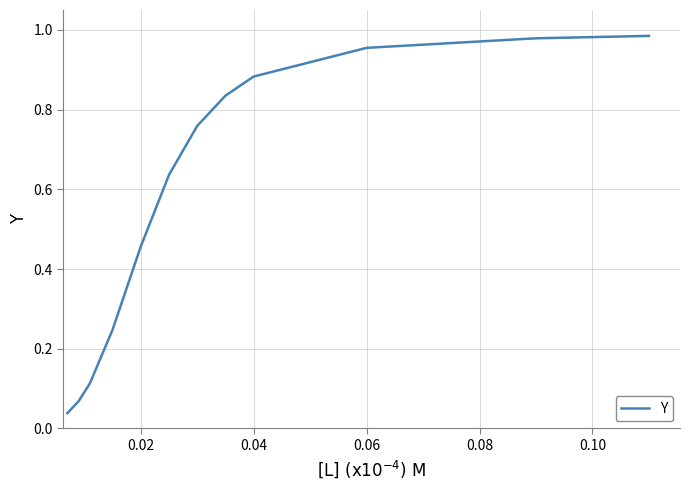

Is this an area chart (filled region under the line)?

No